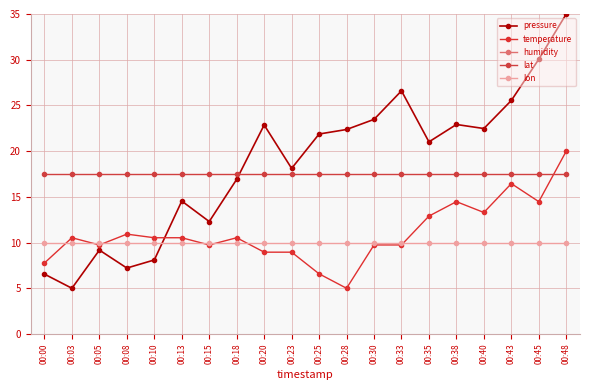

Does the chart have visible grid lines?

Yes